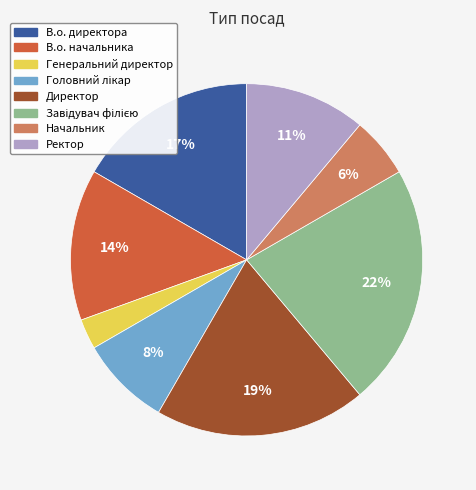

To the nearest percent, what is the average slice percentage?

12%